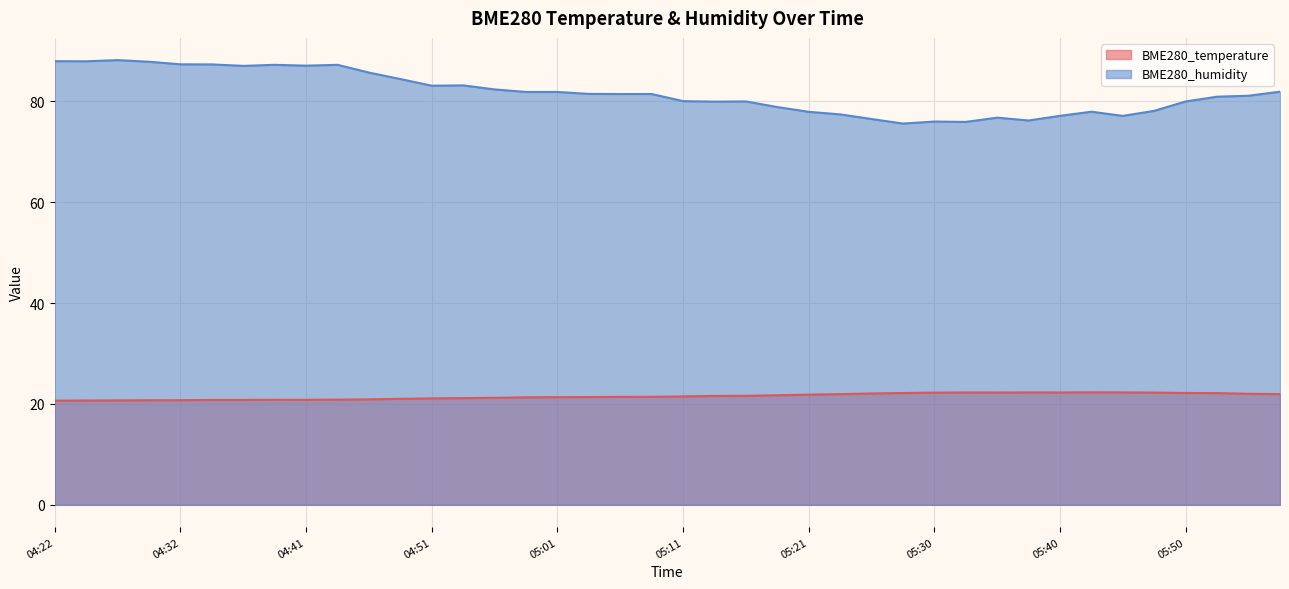

At which category does BME280_temperature reach its first local valley?

04:41